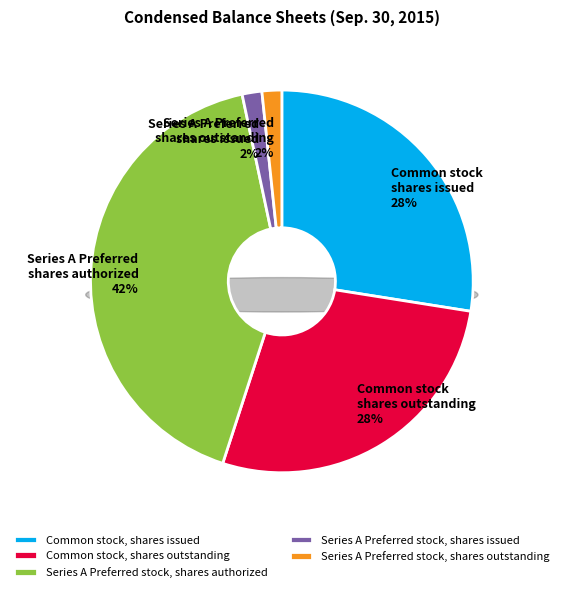

Combined, what portion of the pie is Series A Preferred stock, shares authorized and Series A Preferred stock, shares issued?

43.3%